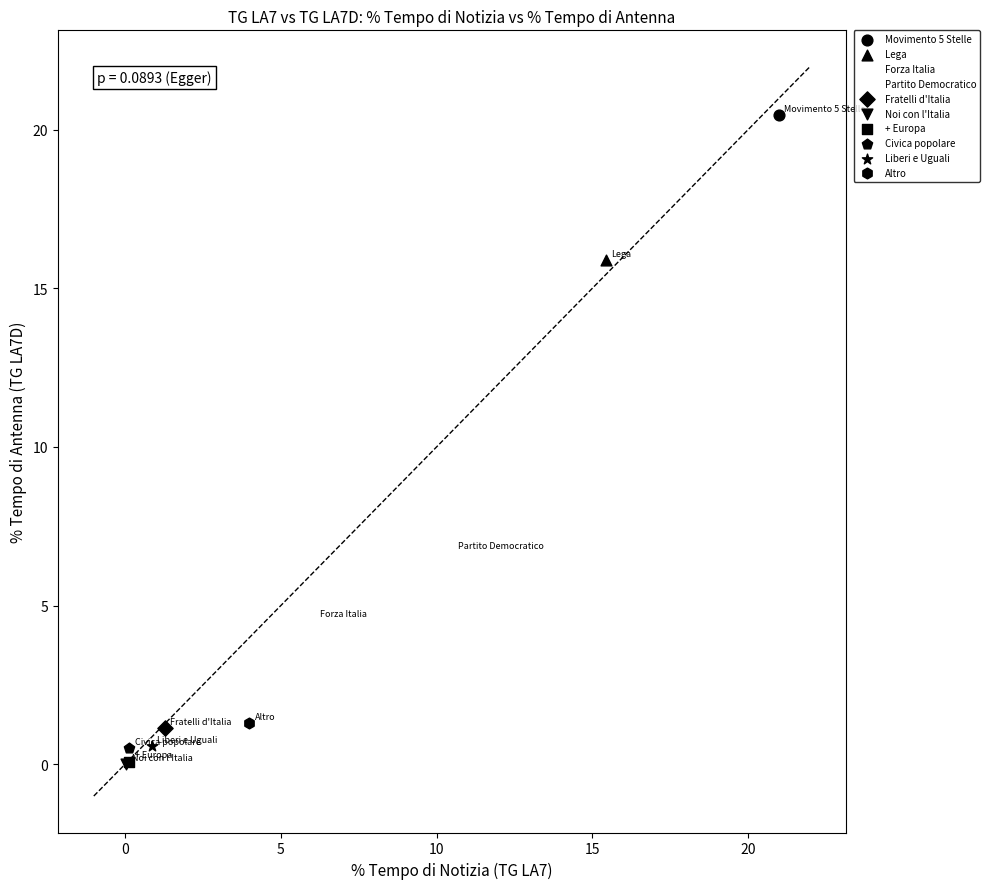

Which series contains the highest Y value?

Movimento 5 Stelle